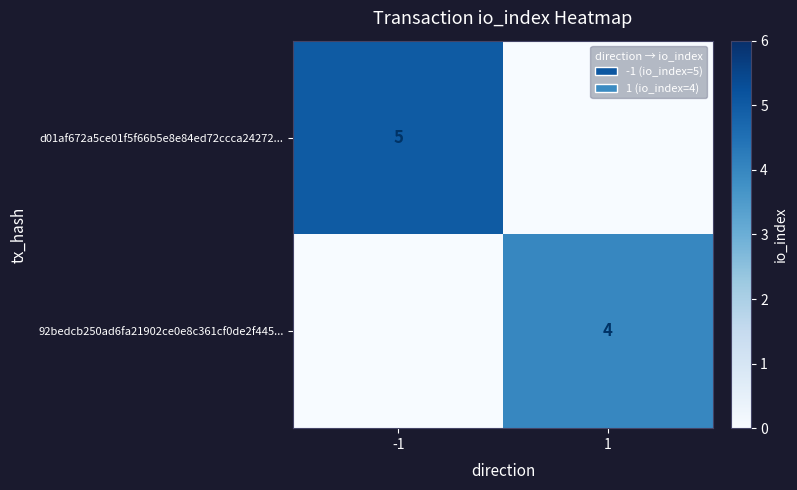

Between 1 and -1, which is larger?

-1